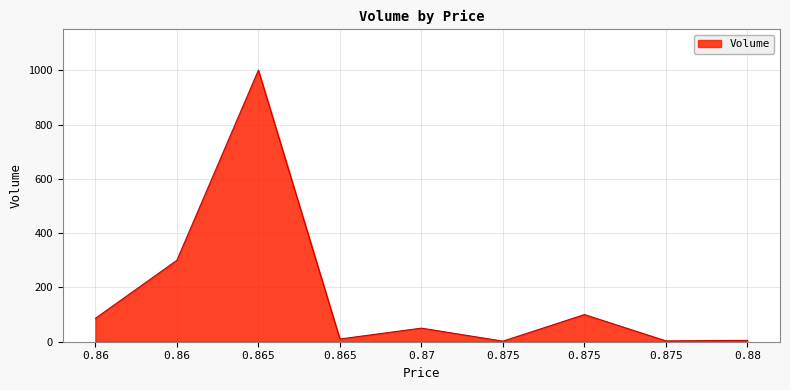

Rank the categories by value from lowest to highest.

0.875, 0.875, 0.88, 0.865, 0.87, 0.86, 0.875, 0.86, 0.865